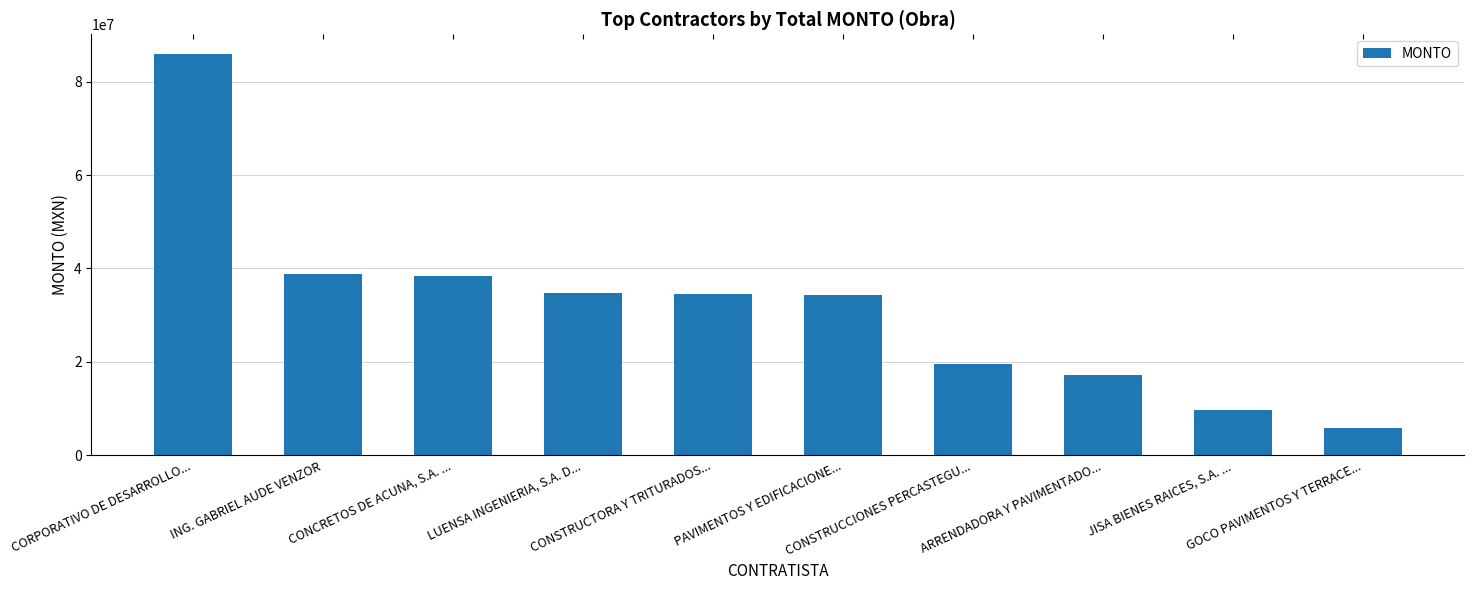

Approximately how many times larger is the value at PAVIMENTOS Y EDIFICACIONE... compared to LUENSA INGENIERIA, S.A. D...?

1.0